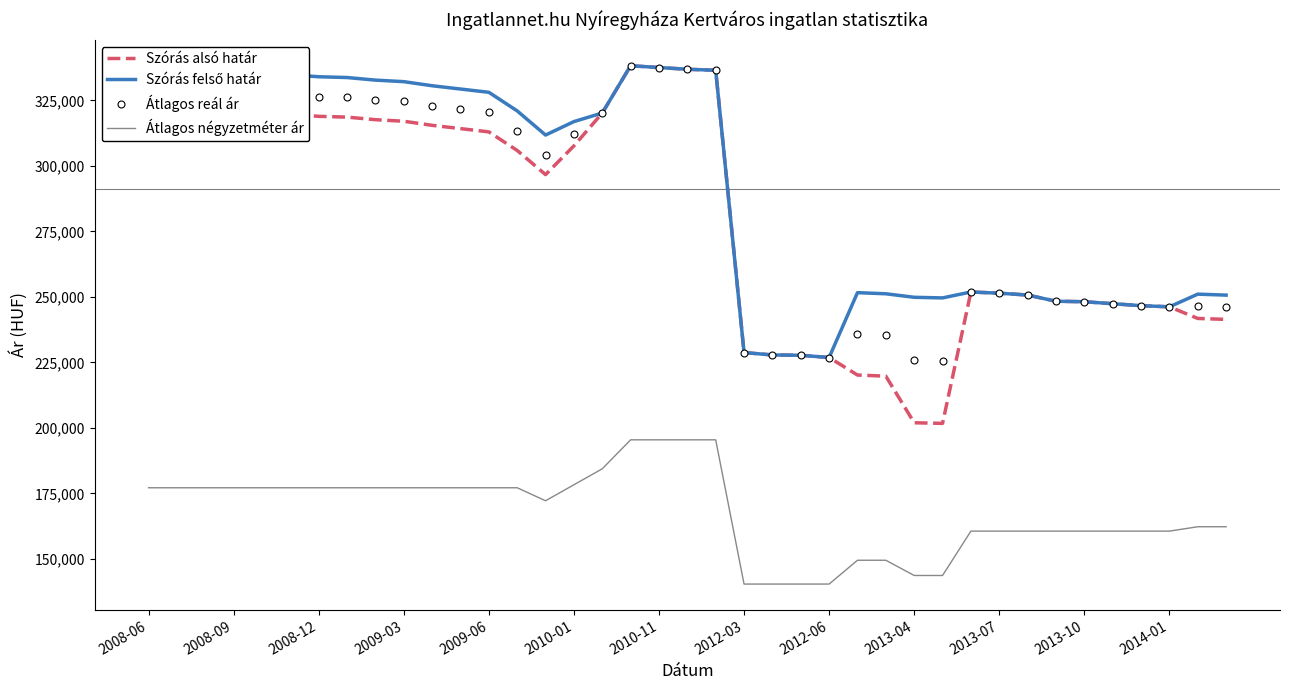

At which category is the sum across all series the highest?

17